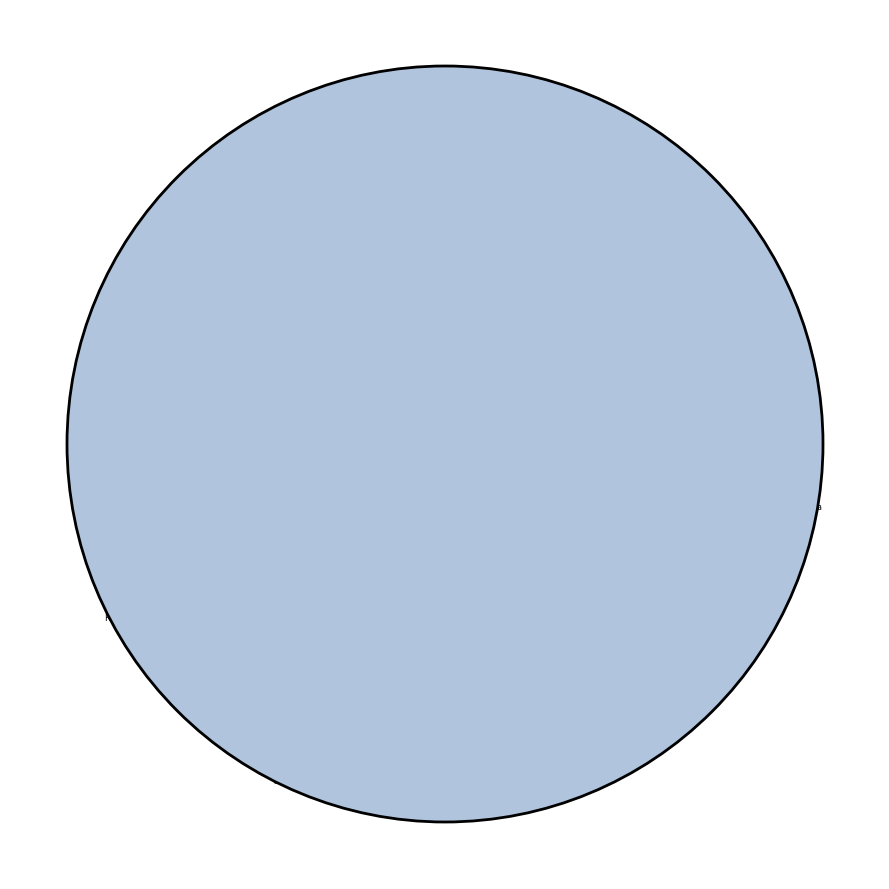

Rank the categories by value from lowest to highest.

Хлеб ржаной, Хлеб пшеничный, Напиток из сока, Каша пшеничная, Батон, Кофейный напиток, Рассольник, Кекс Столичный, Салат Удмуртский, Каша Дружба, Голубцы Уралочка